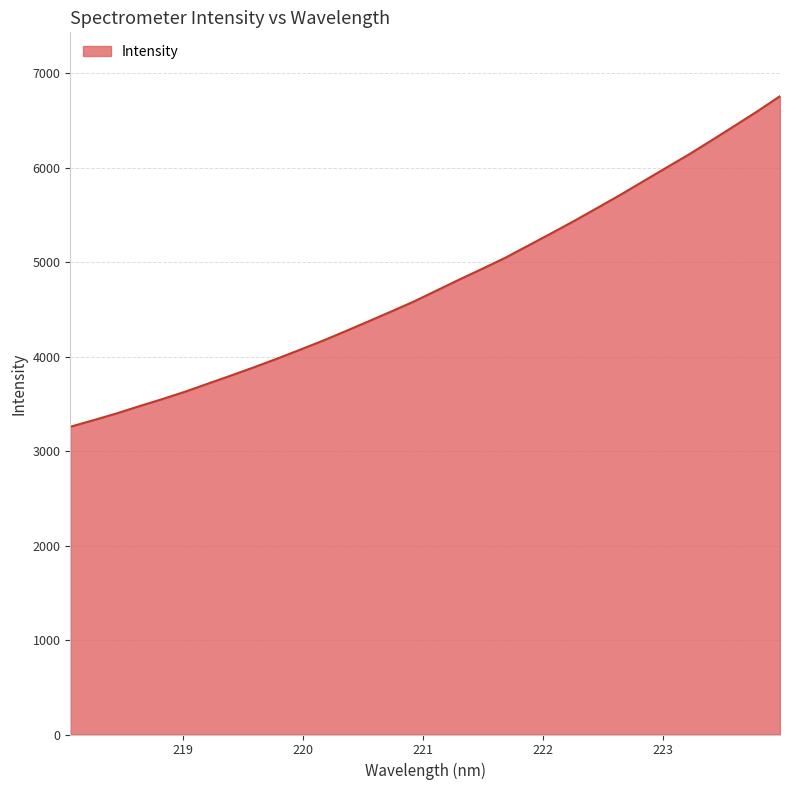

What is the maximum value shown in the chart?

6758.8